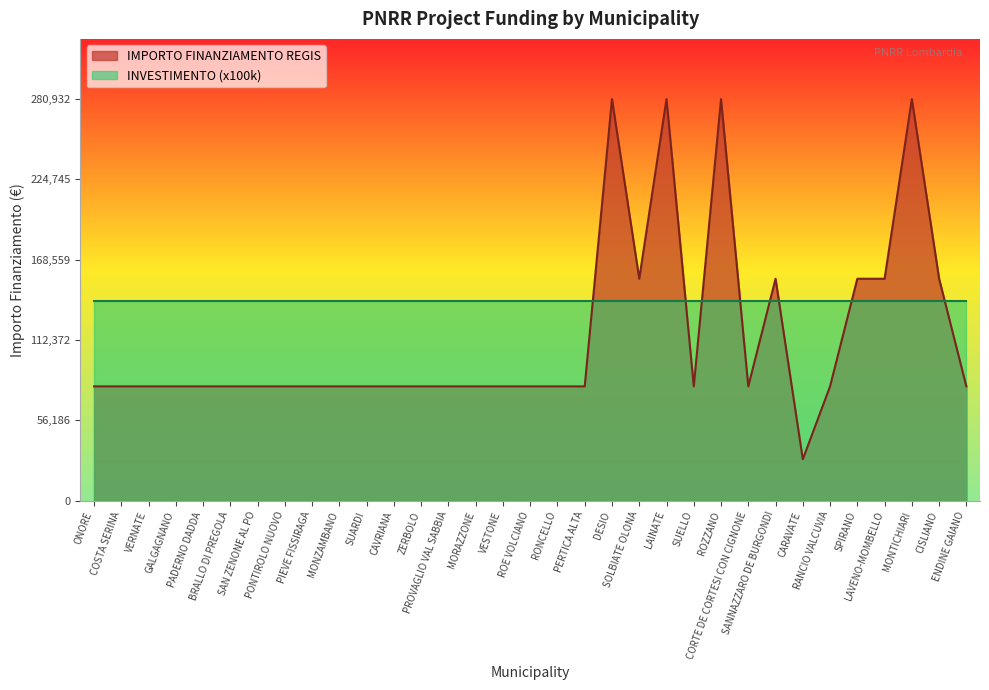

What is the label of the 4th point from the right?

LAVENO-MOMBELLO